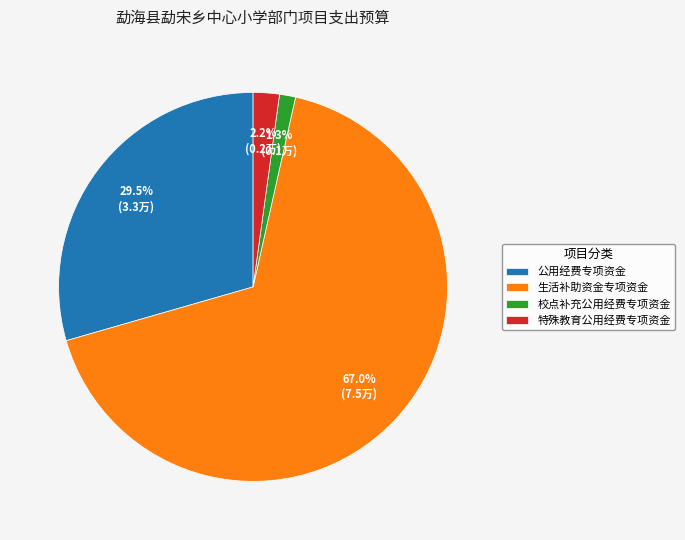

Between 公用经费专项资金 and 生活补助资金专项资金, which is larger?

生活补助资金专项资金